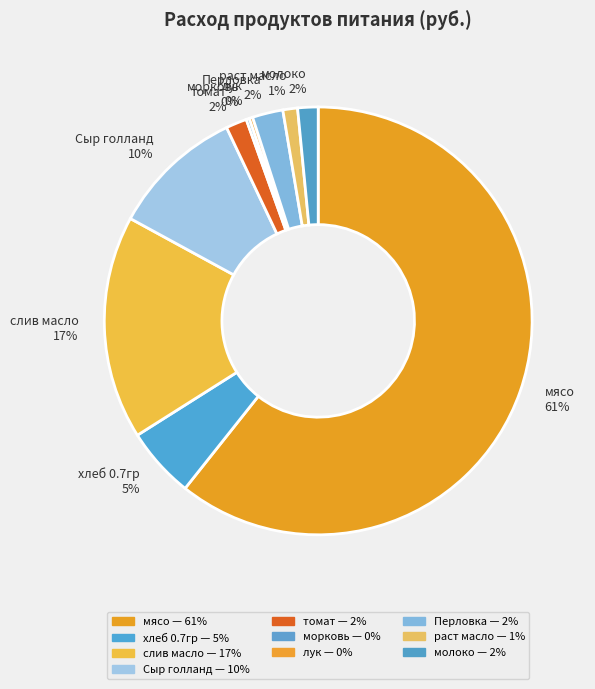

True or false: Перловка accounts for 2% of the total.

True